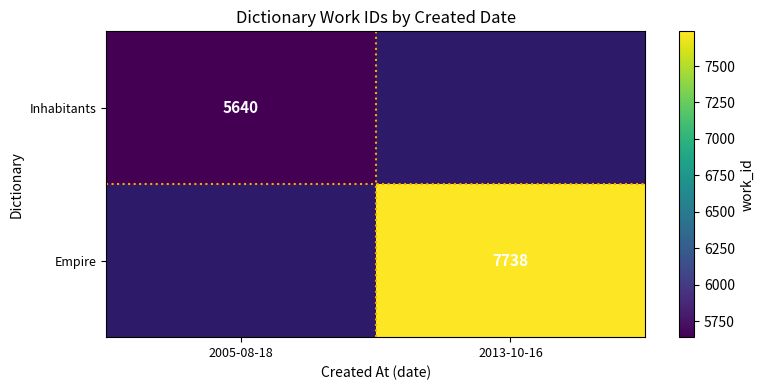

The value of Inhabitants at 2005-08-18 is 5640. True or false?

True